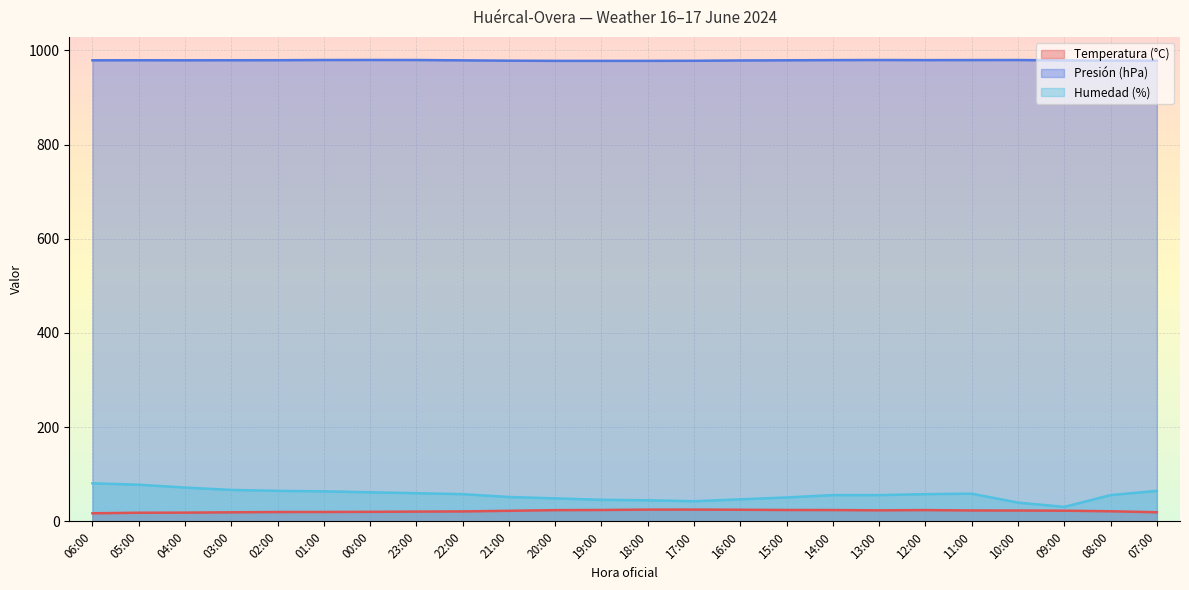

What is the label of the 10th point from the right?

16:00